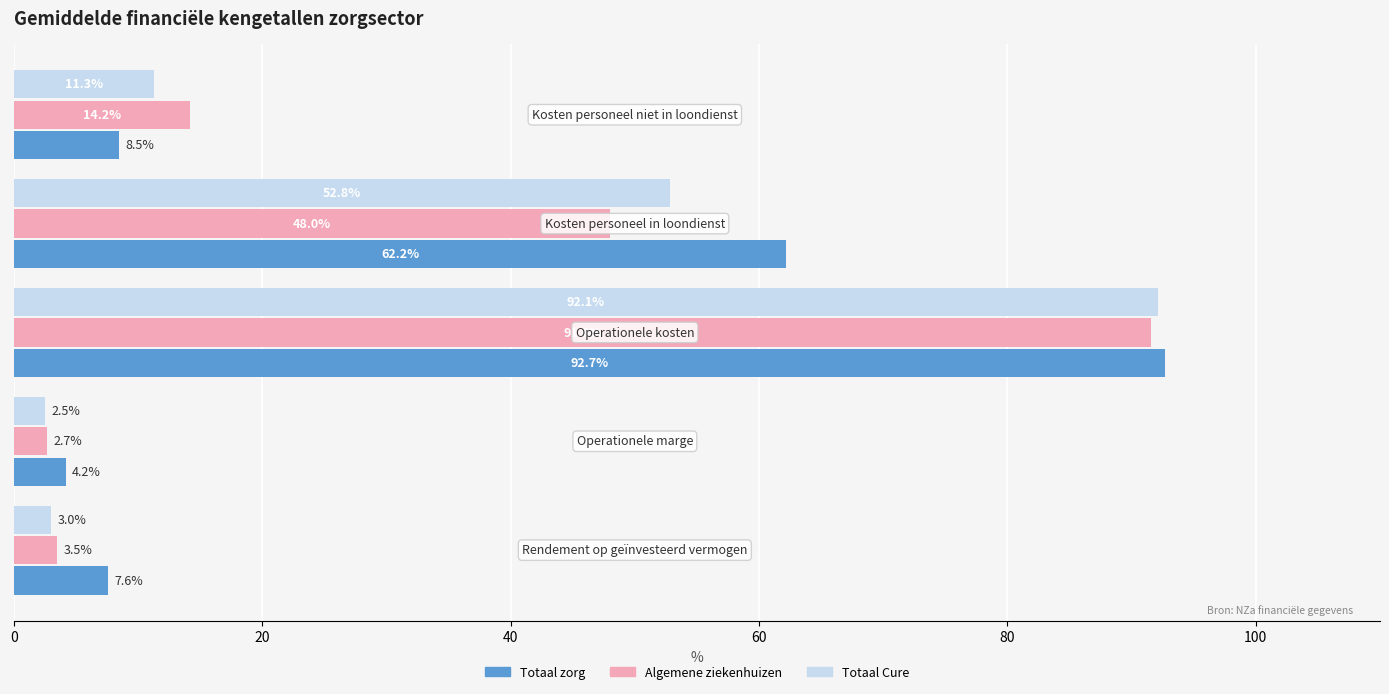

How many categories are shown in the chart?

5